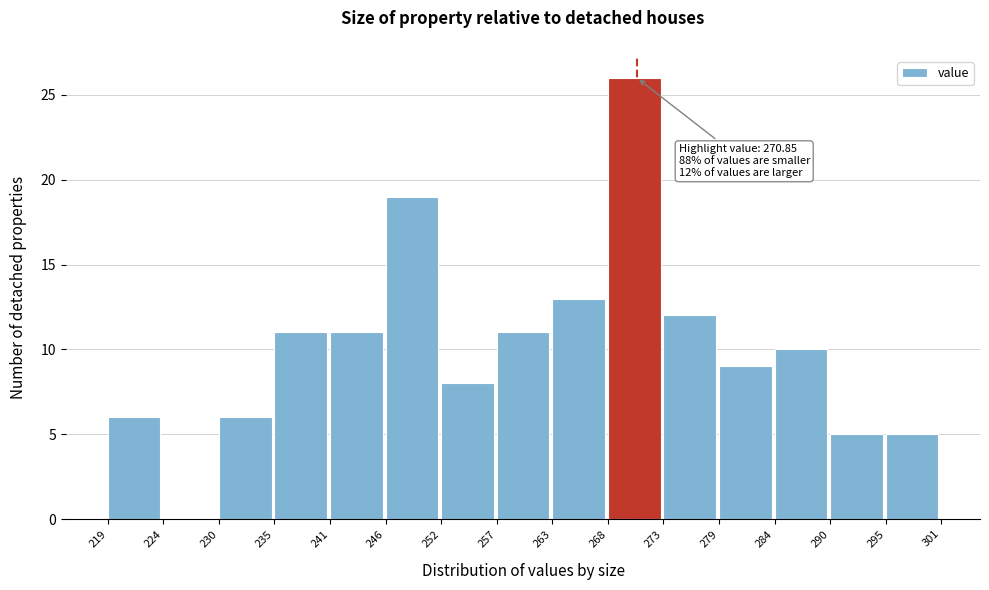

Which range on the x-axis has the tallest bar?

268 to 273